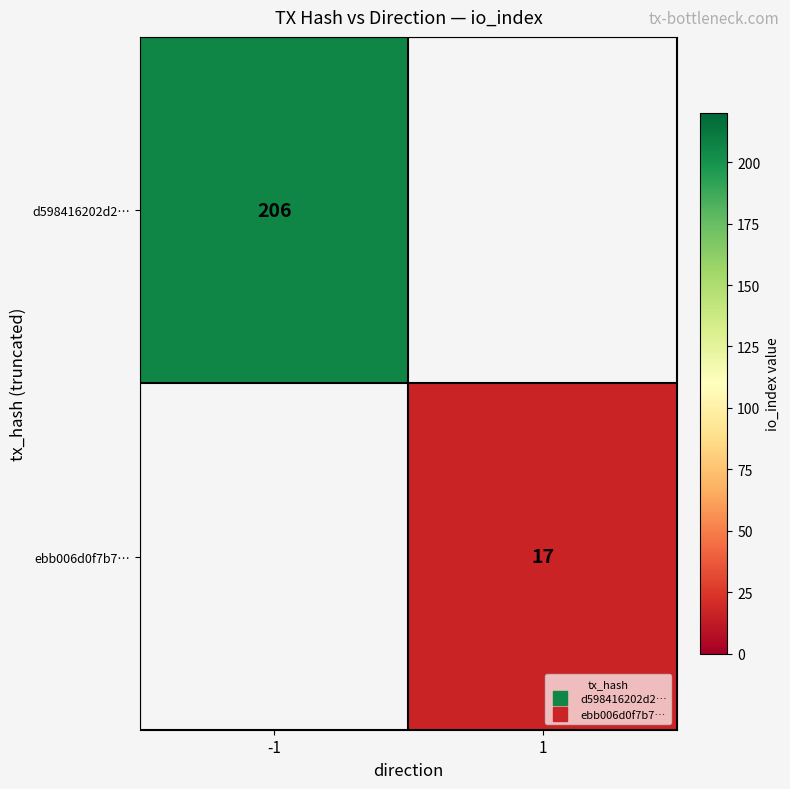

Where is d598416202d2… nearest to the value 206?

-1